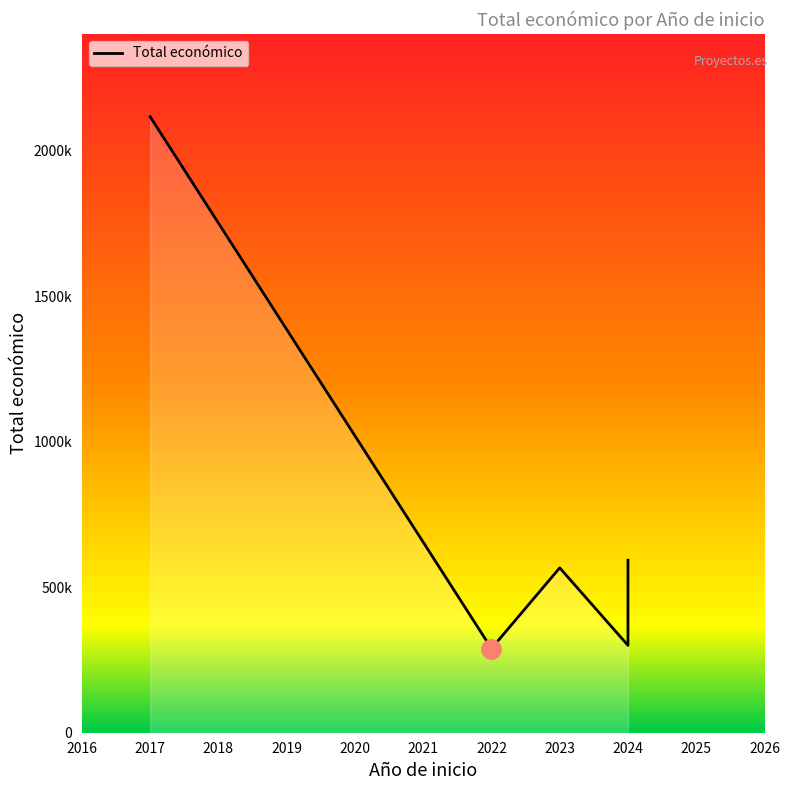

What is the approximate value at 2024?

299997